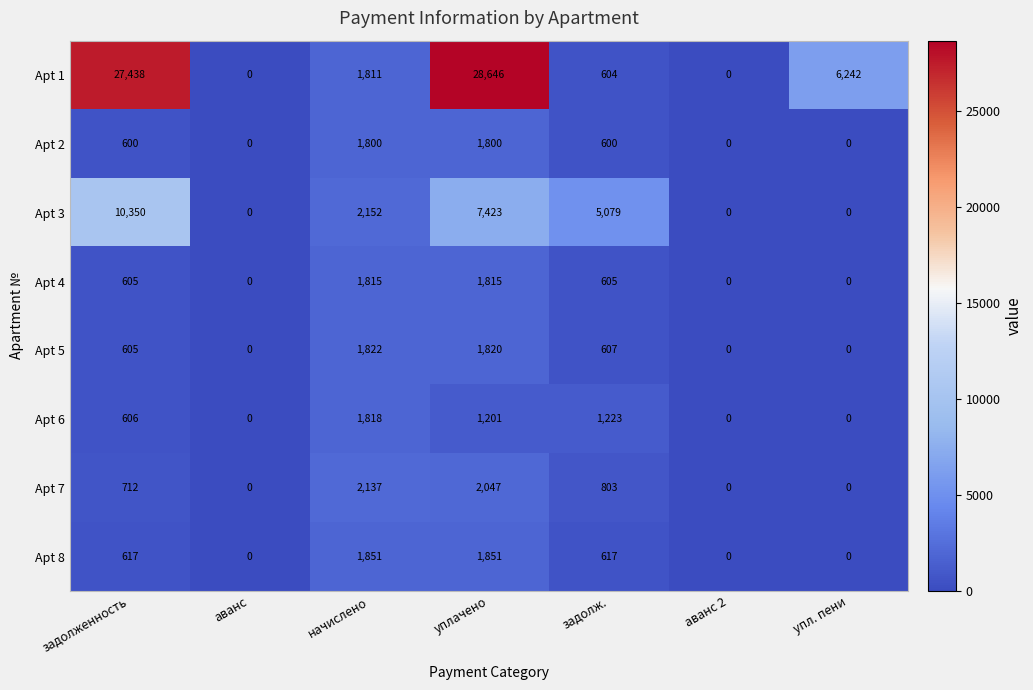

At how many categories does at least one series exceed 18274?

2